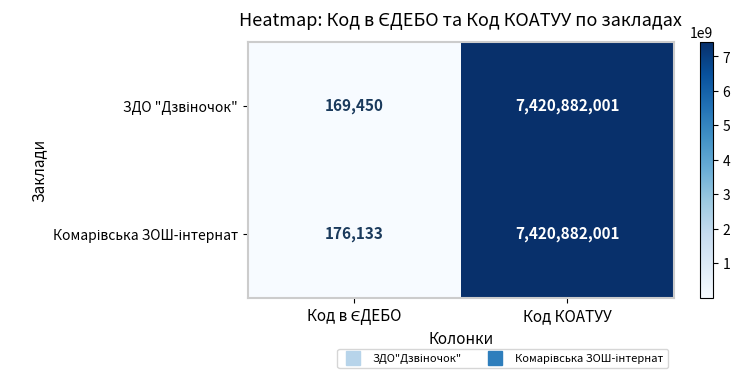

At which category is the sum across all series the highest?

Код КОАТУУ